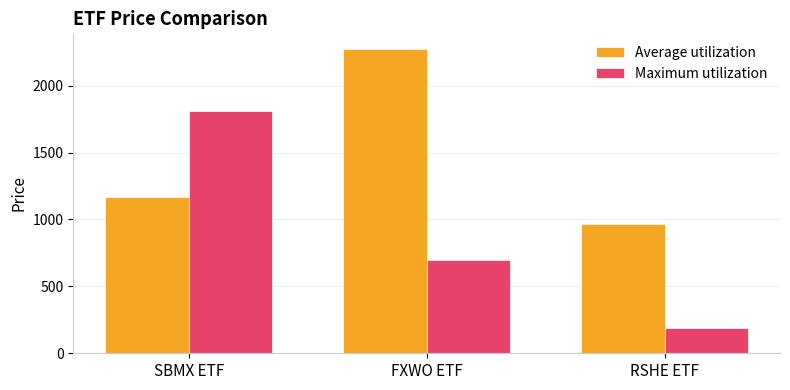

True or false: Average utilization has a value of 1165.3 at SBMX ETF.

True